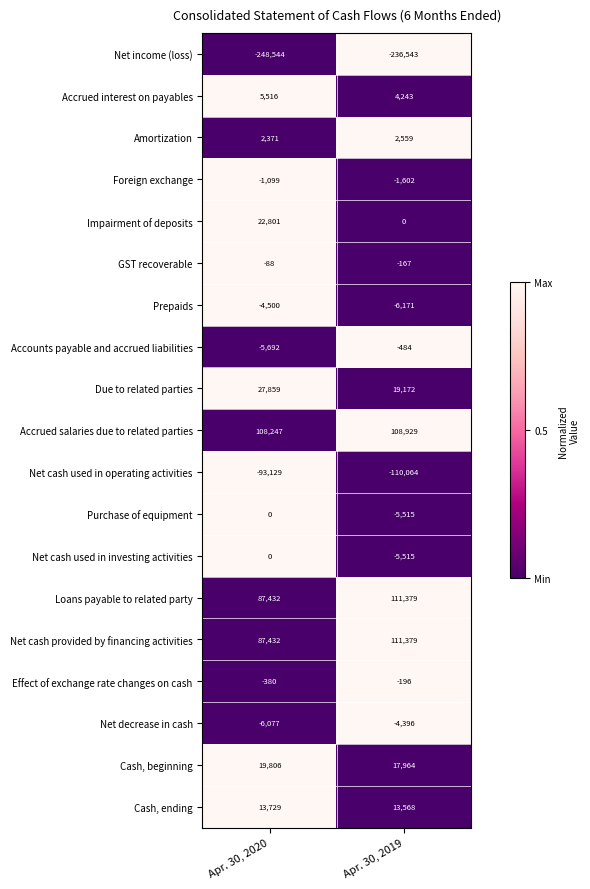

Which series has the largest total across all categories?

Accrued salaries due to related parties